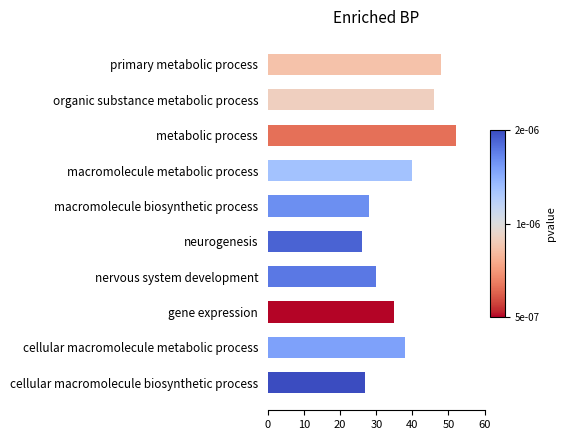

What is the difference between the maximum and second lowest values?

25